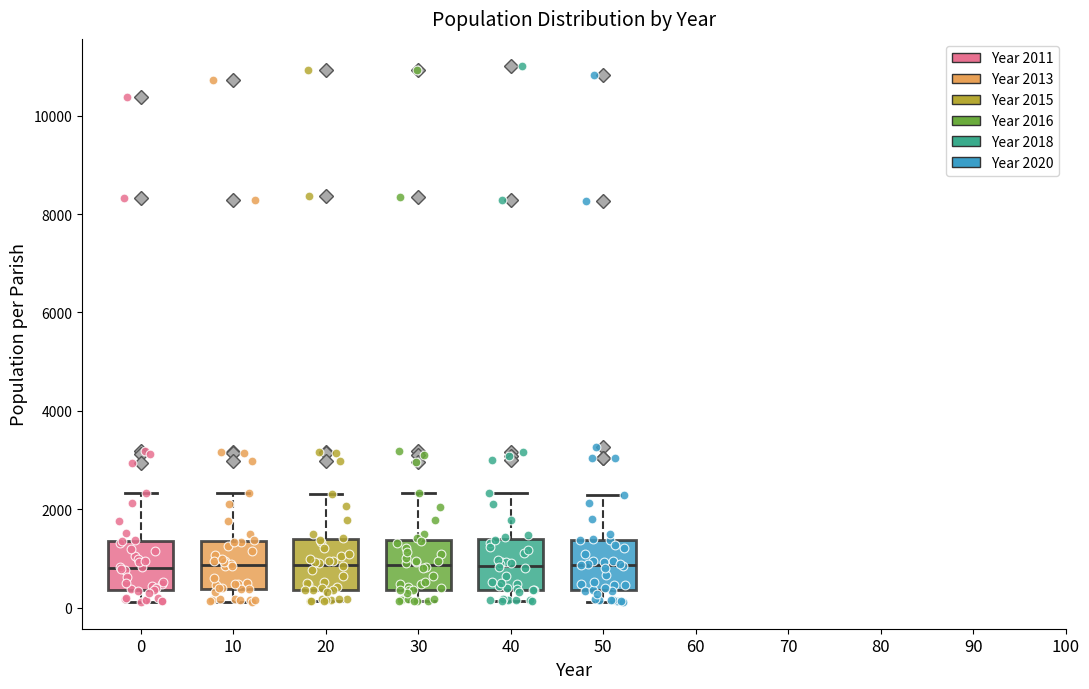

Reading left to right, transcribe this box plot: for each box, give where its median line is, the range the box spans, and where its two whiskers end, as read against the y-axis. The values are not printed on the chart, so give them approximately, as read against the axis.

0: median 800, box 400 to 1400, whiskers 200 to 2400
10: median 800, box 400 to 1400, whiskers 200 to 2400
20: median 800, box 400 to 1400, whiskers 200 to 2400
30: median 800, box 400 to 1400, whiskers 200 to 2400
40: median 800, box 400 to 1400, whiskers 200 to 2400
50: median 800, box 400 to 1400, whiskers 200 to 2200